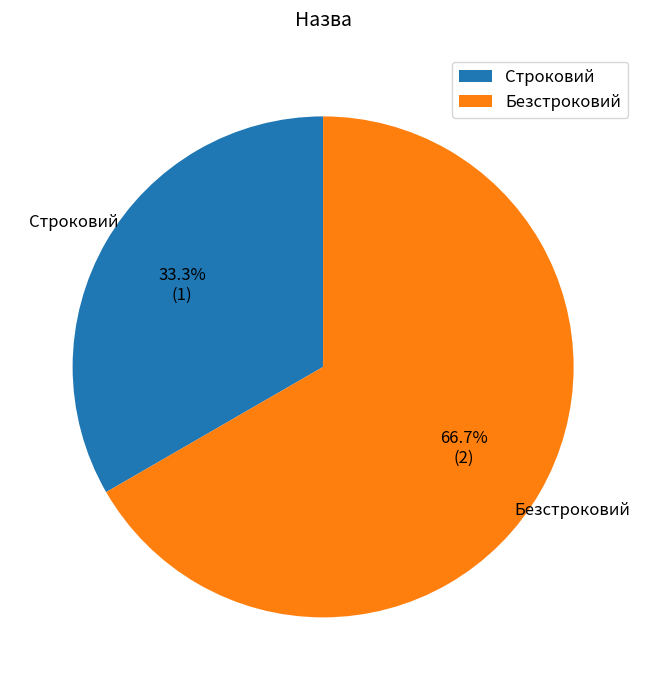

How many segments does this pie chart have?

2